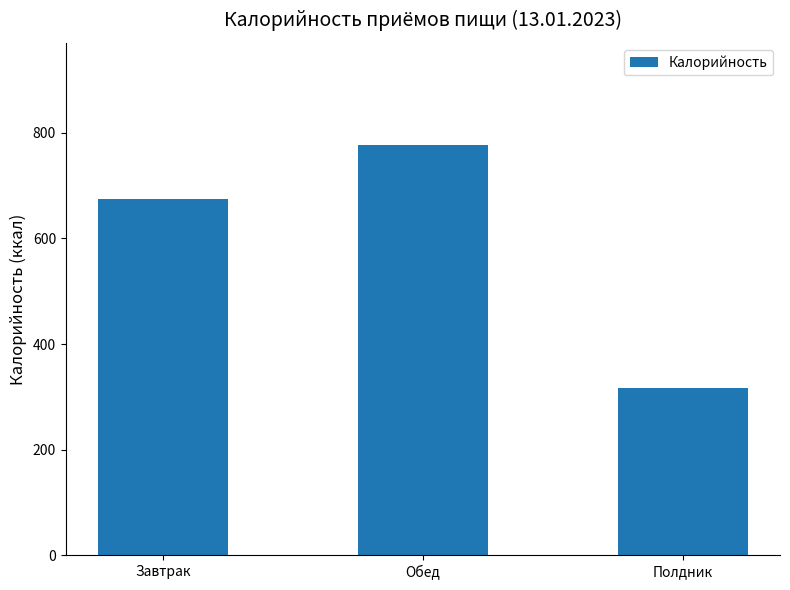

Reading left to right, list all the values displayed in this chart.

674.8	776.4	317.0